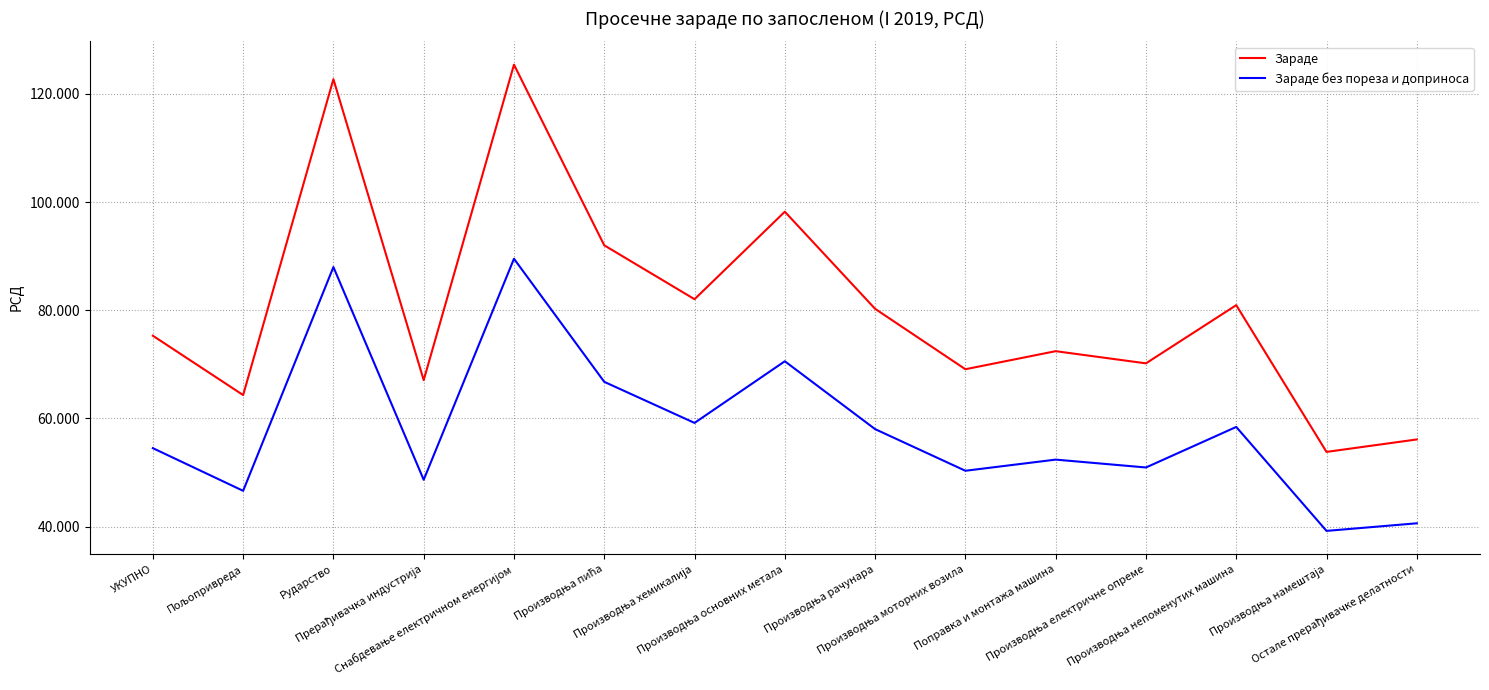

What are all the series names shown in the legend?

Зараде, Зараде без пореза и доприноса